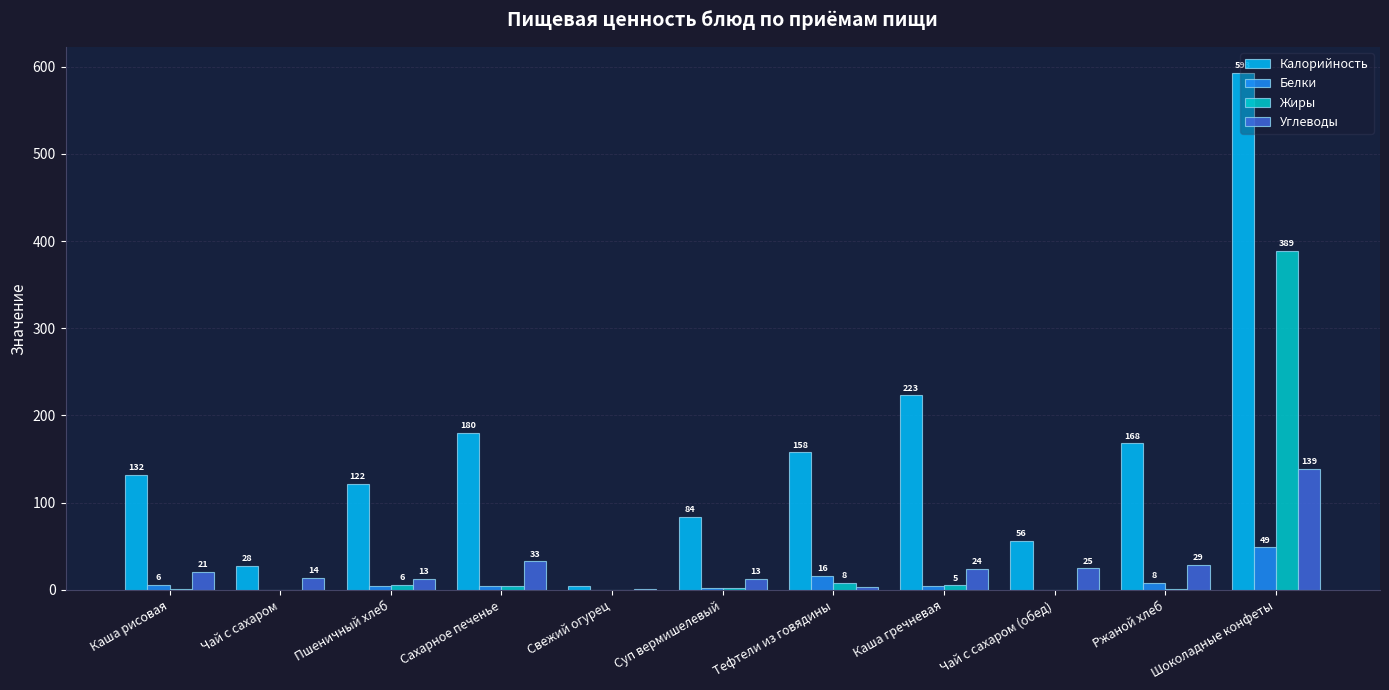

Is it true that Калорийность equals 180.0 at Сахарное печенье?

True